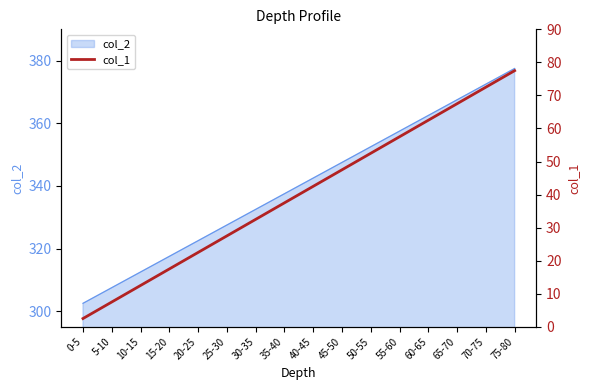

Reading left to right, list all the values displayed in this chart.

2.5	7.5	12.5	17.5	22.5	27.5	32.5	37.5	42.5	47.5	52.5	57.5	62.5	67.5	72.5	77.5